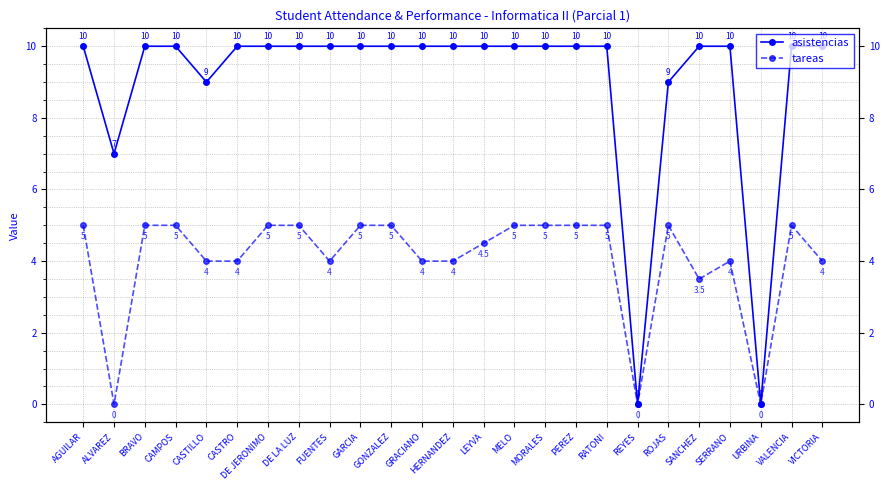

Reading right to left, what are all the values shown in this chart?

asistencias: 10.0	10.0	0.0	10.0	10.0	9.0	0.0	10.0	10.0	10.0	10.0	10.0	10.0	10.0	10.0	10.0	10.0	10.0	10.0	10.0	9.0	10.0	10.0	7.0	10.0
tareas: 4.0	5.0	0.0	4.0	3.5	5.0	0.0	5.0	5.0	5.0	5.0	4.5	4.0	4.0	5.0	5.0	4.0	5.0	5.0	4.0	4.0	5.0	5.0	0.0	5.0